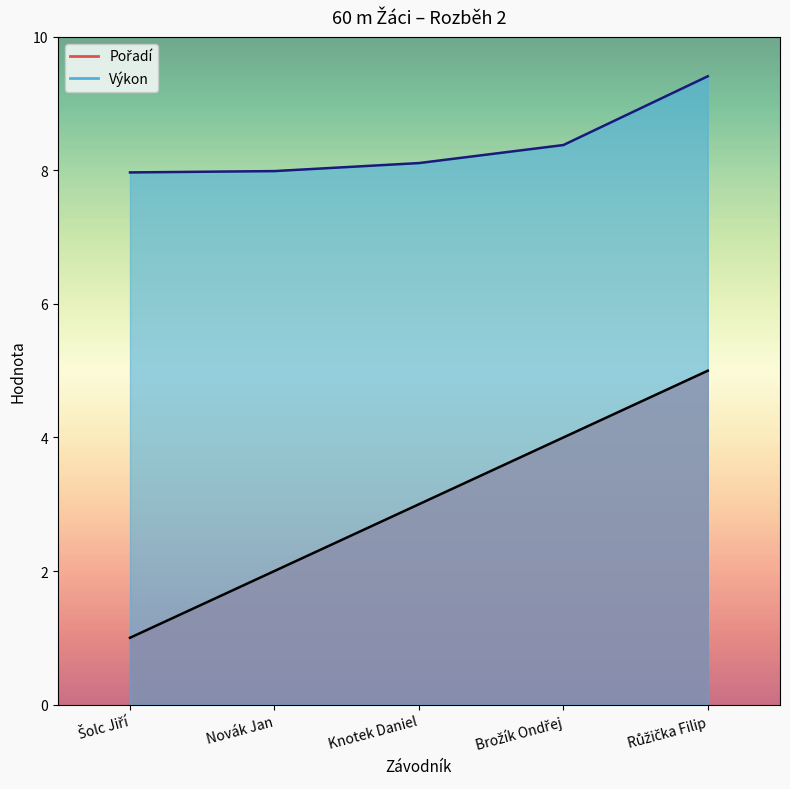

What are all the series names shown in the legend?

Pořadí, Výkon